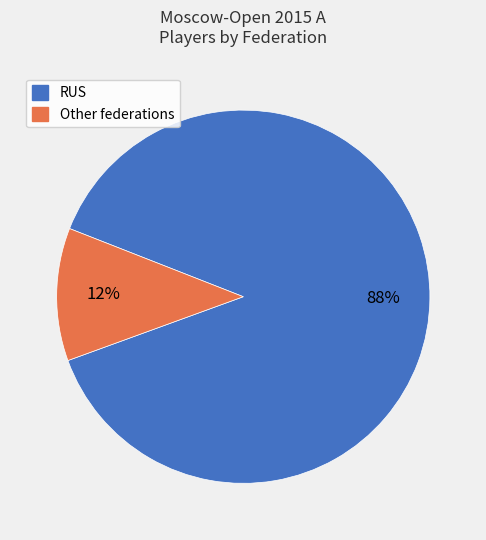

To the nearest percent, what is the average slice percentage?

50%